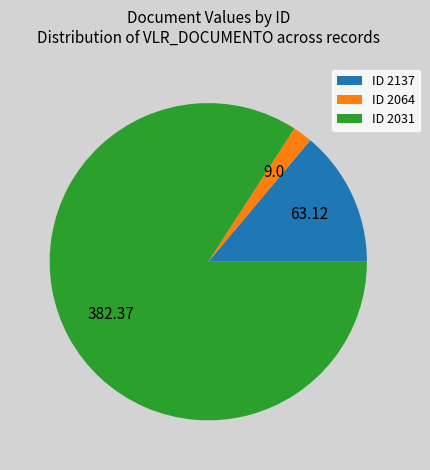

Does ID 2064 account for over 50% of the chart?

No